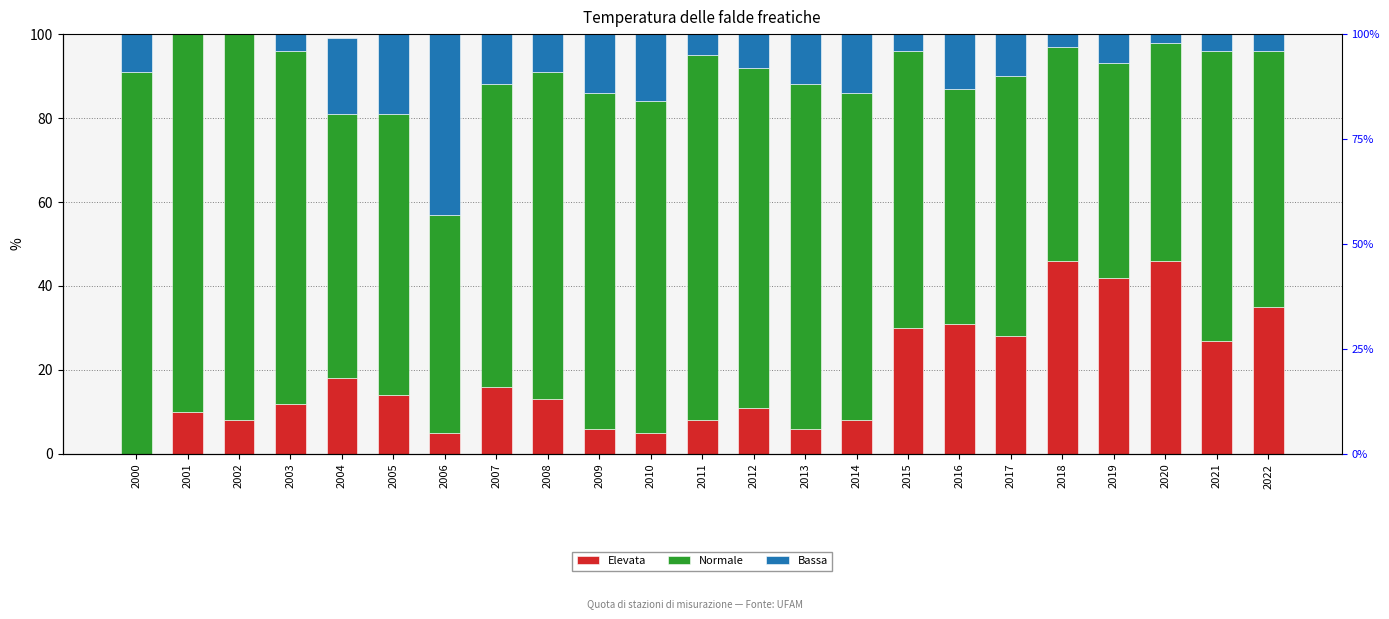

What is the total value across all series at 2019?

100